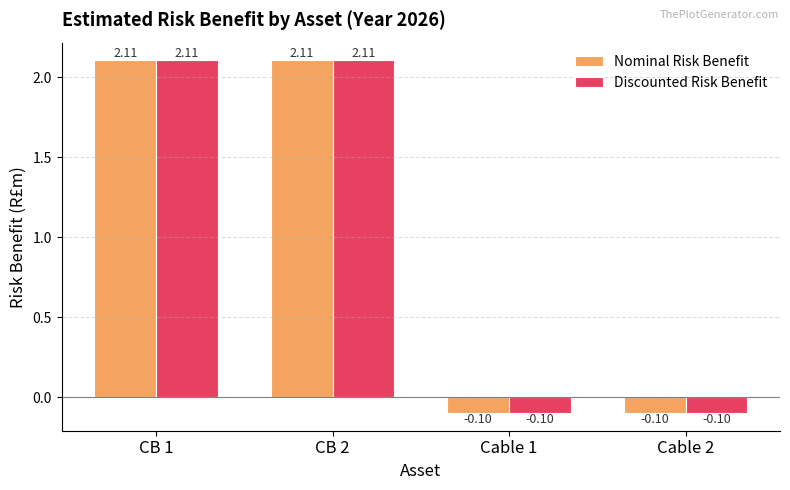

What is the label of the 3rd bar from the left?

Cable 1